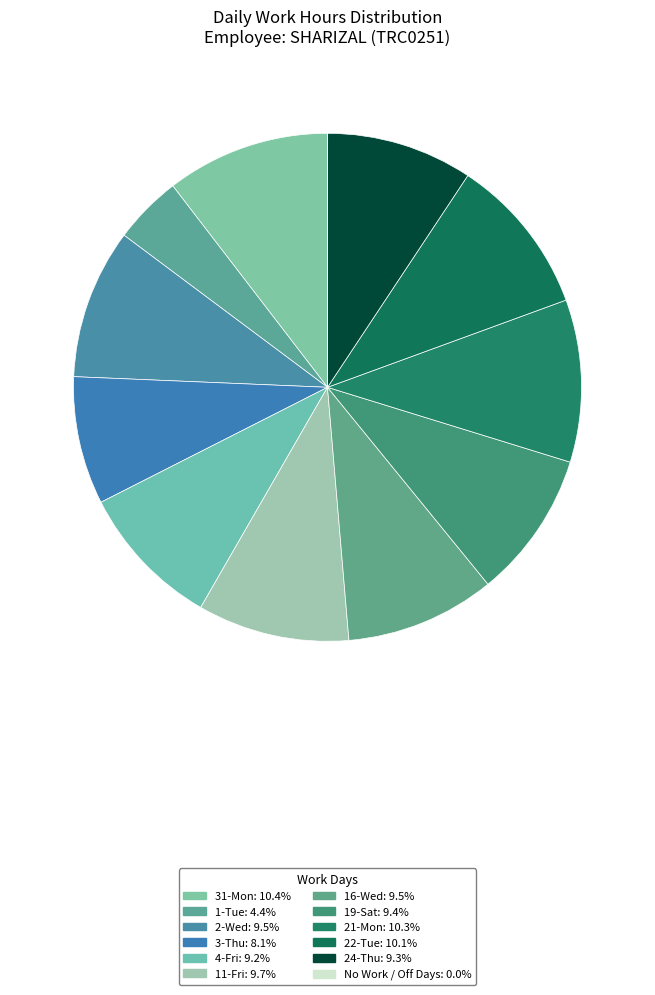

Does any single category account for the majority?

No